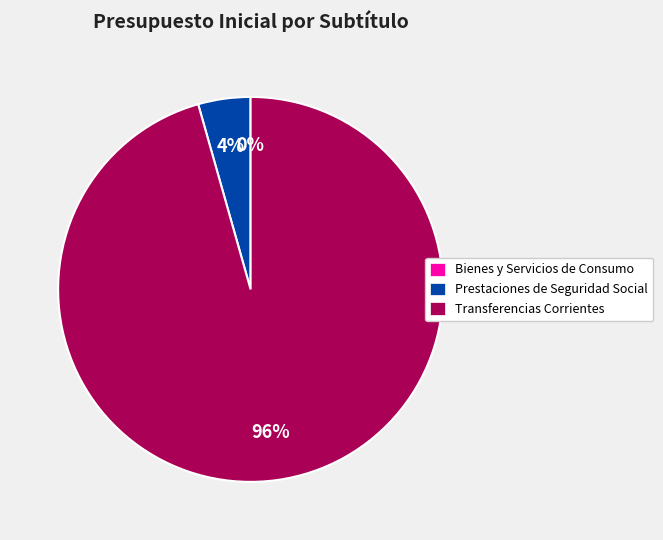

To the nearest percent, what is the average slice percentage?

33%